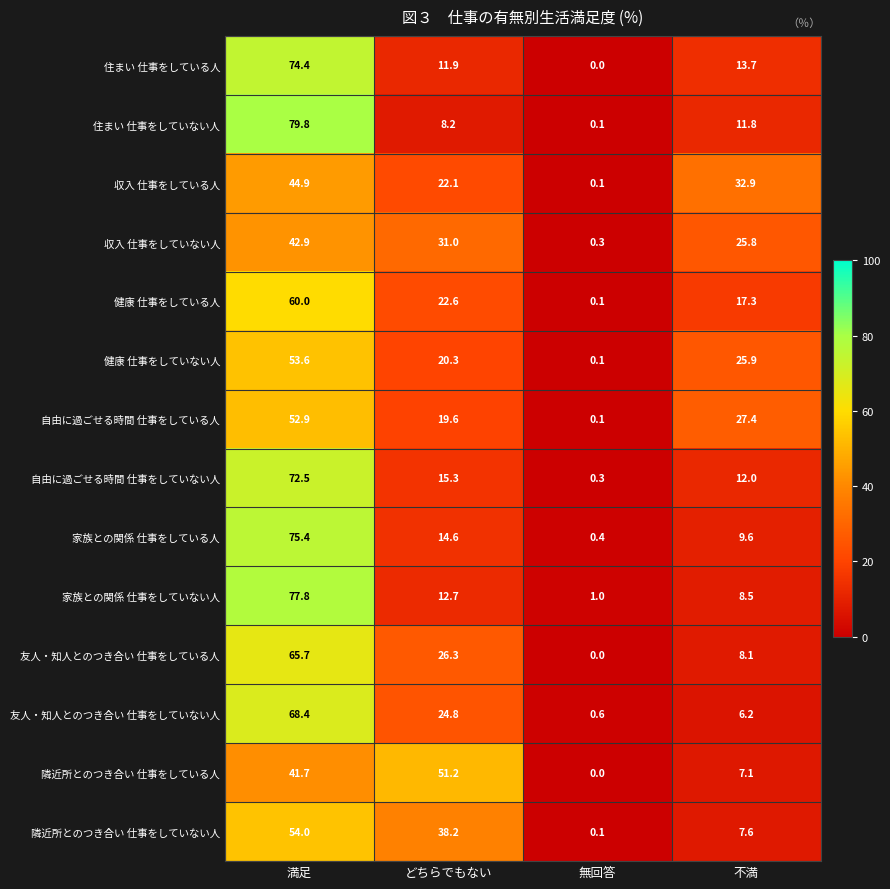

What is the difference between the second highest and second lowest values in the 隣近所とのつき合い 仕事をしている人 series?

34.6